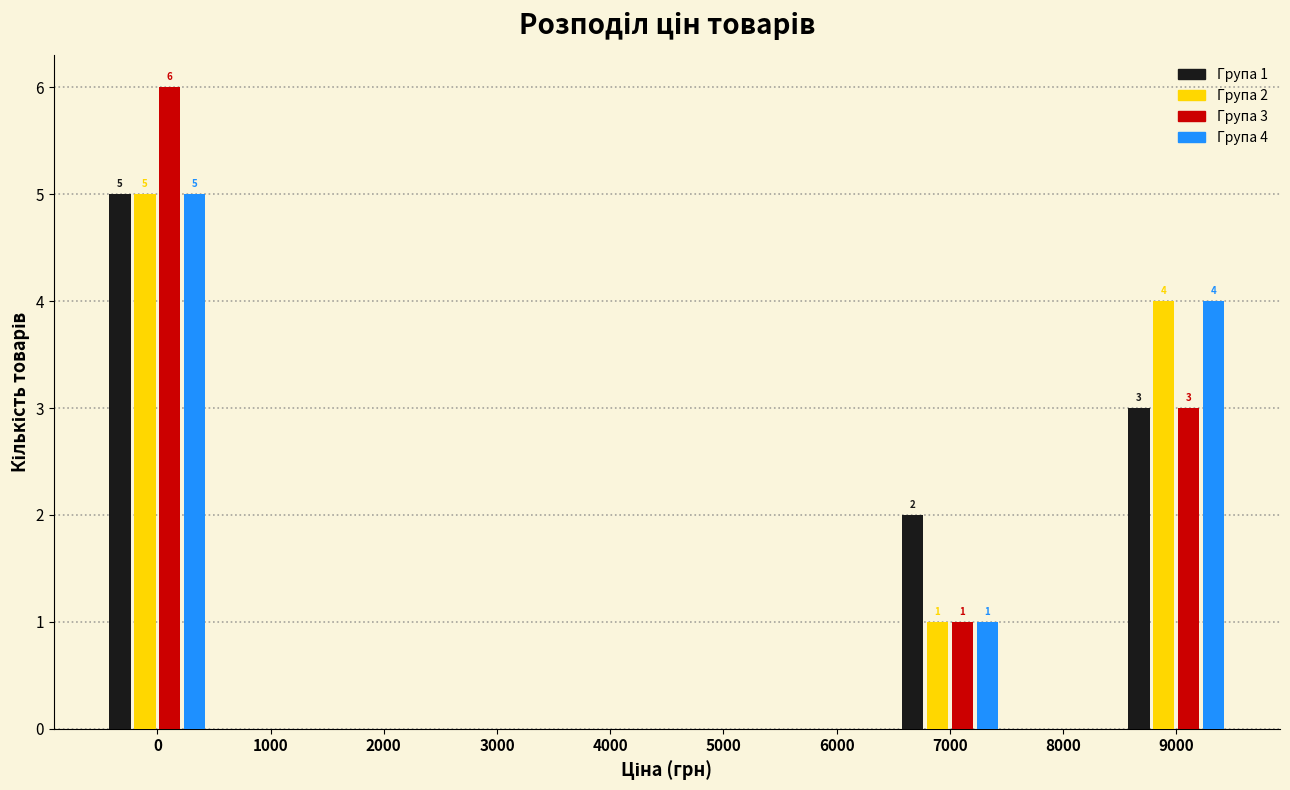

What is the maximum value shown in the chart?

6